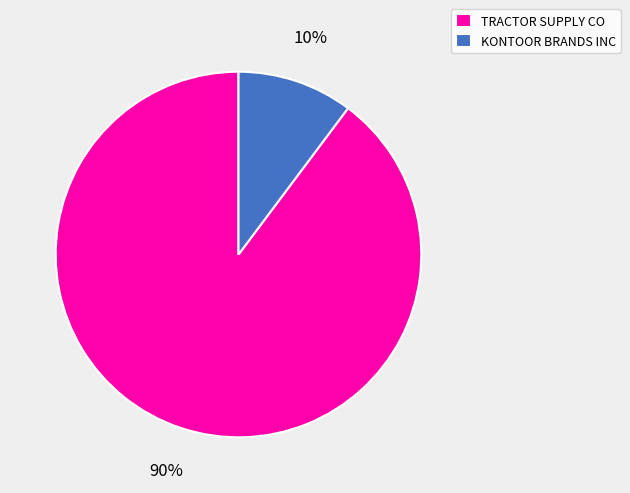

The TRACTOR SUPPLY CO slice represents 98% of the pie. True or false?

False